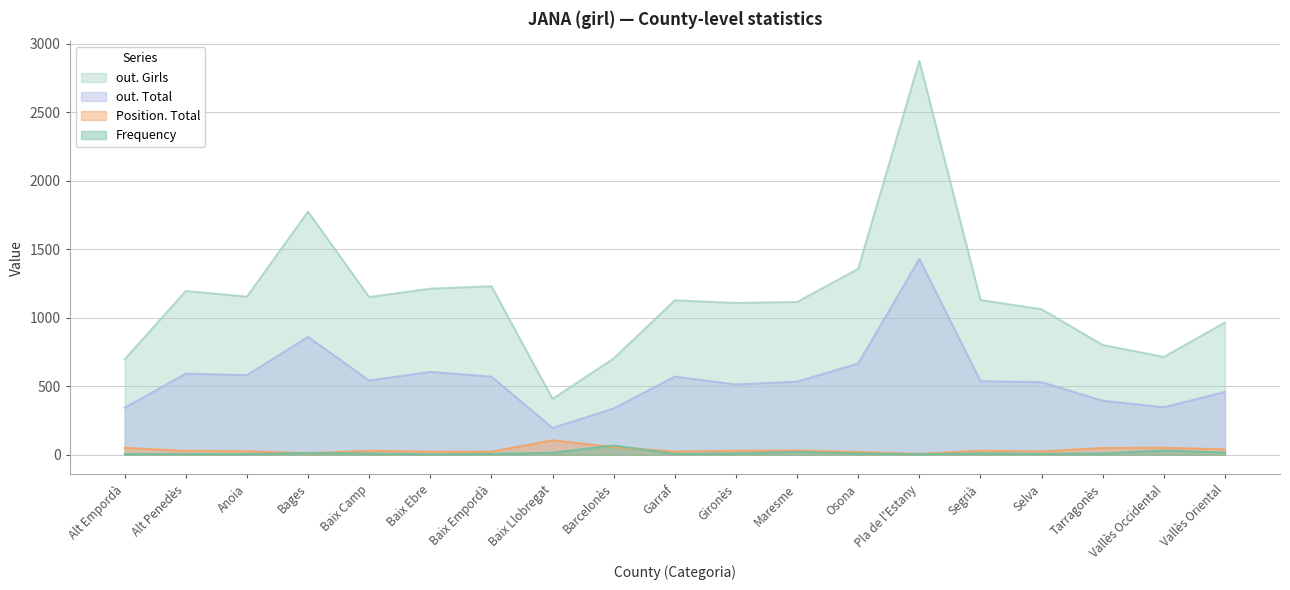

Which series has the largest range (max minus min)?

out. Girls